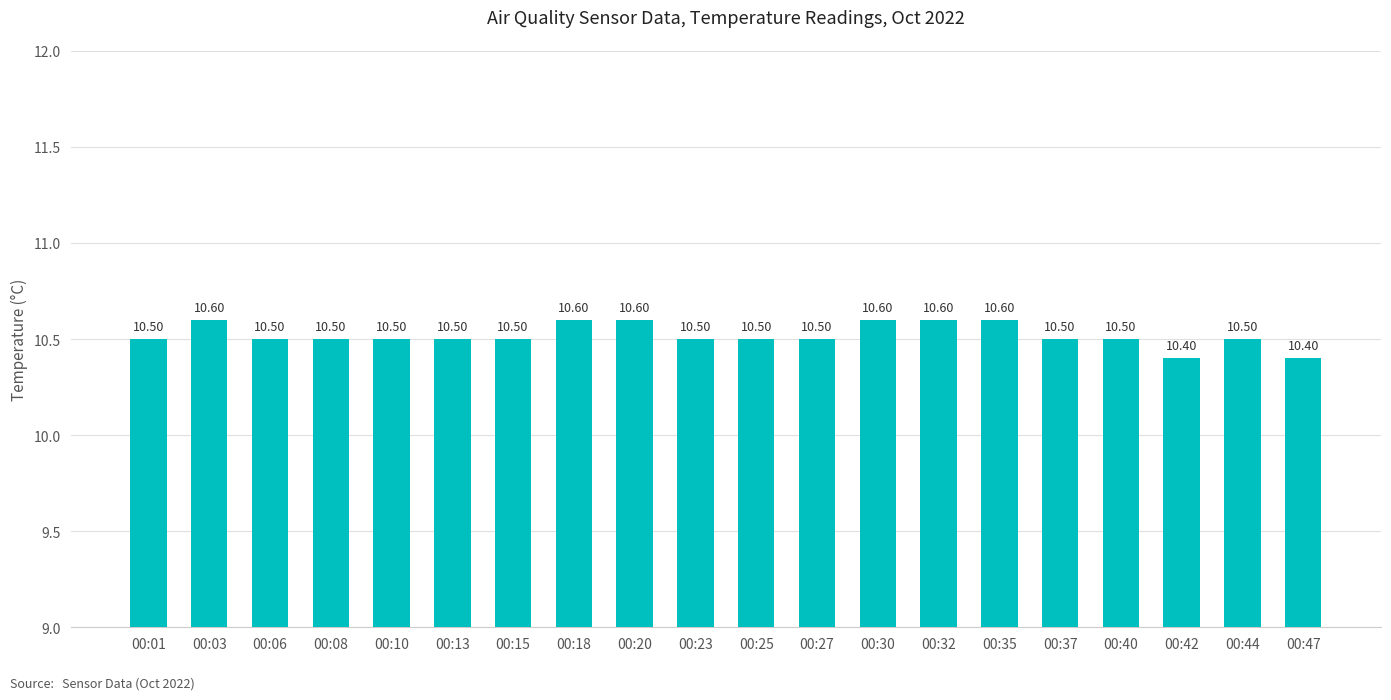

The chart shows a value of 10.5 at 00:13. True or false?

True